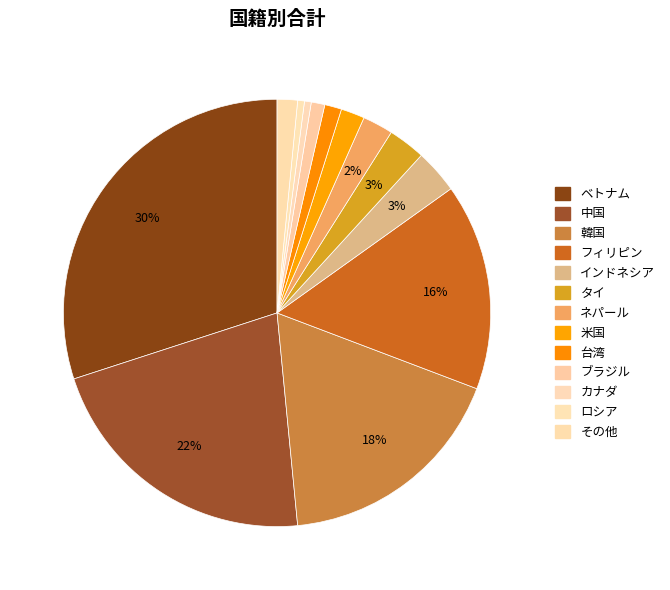

How many slices are in this pie chart?

13